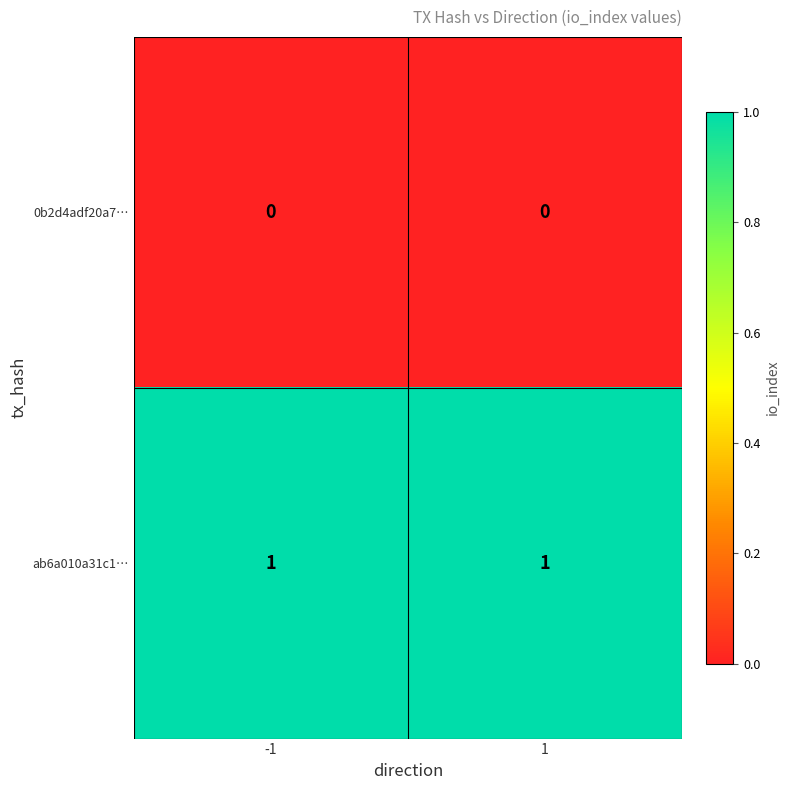

Is the value of ab6a010a31c1… at 1 greater than the value of 0b2d4adf20a7… at -1?

Yes